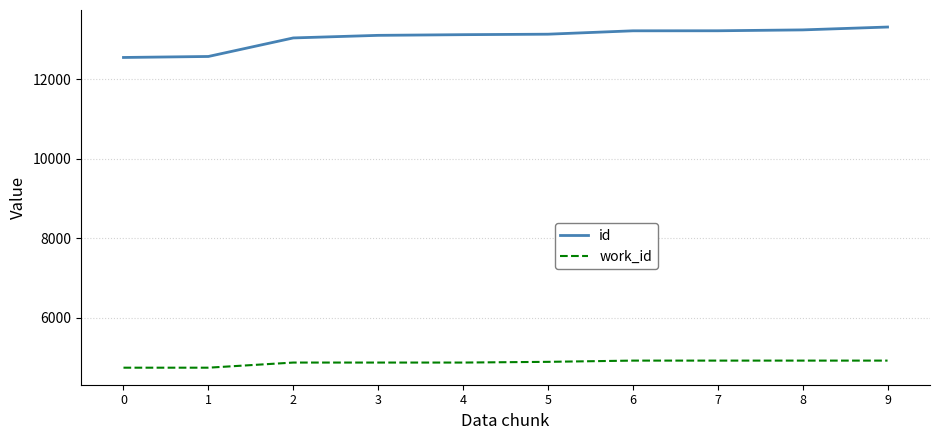

List the series in order of their peak value, lowest first.

work_id, id